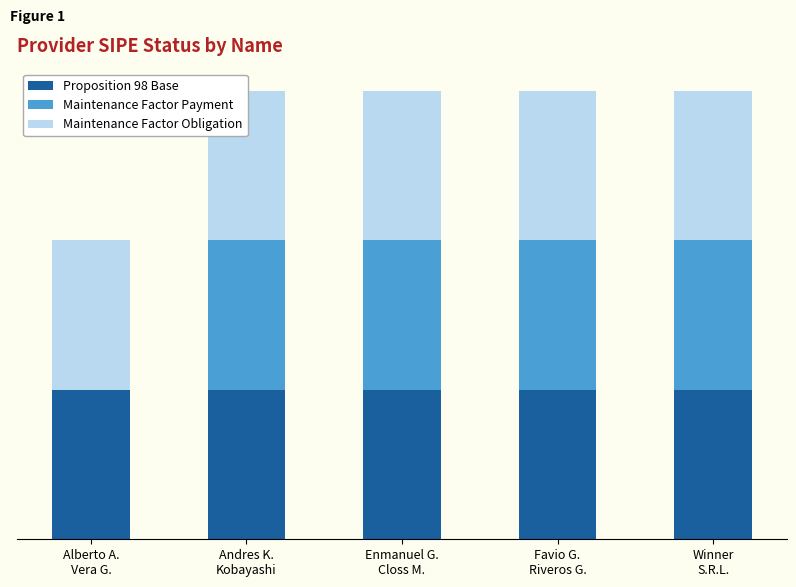

What is the lowest value of the Maintenance Factor Obligation series?

1